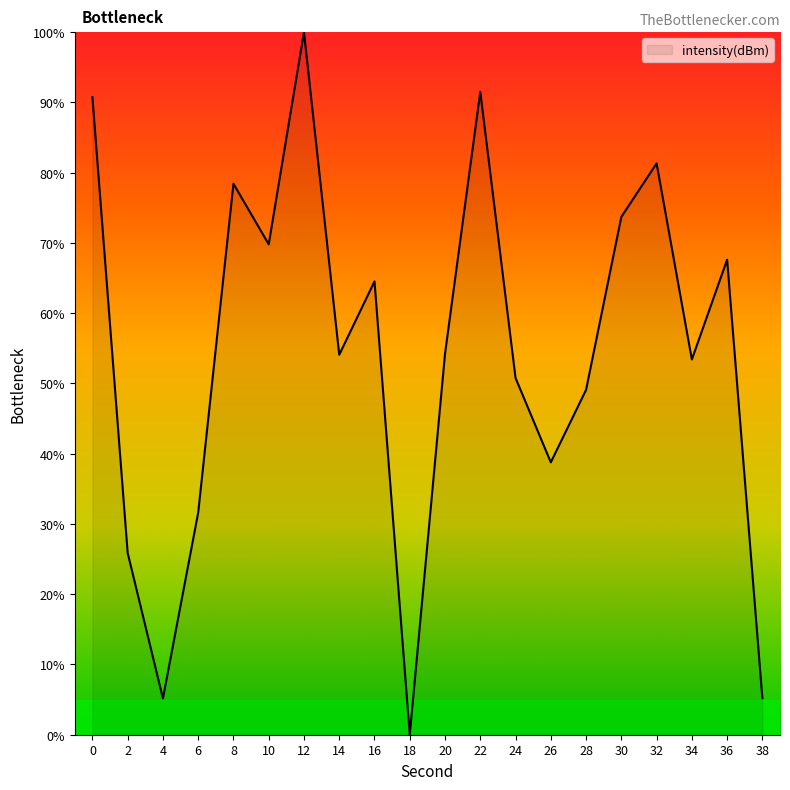

What is the change in value from 0 to 18?

-90.8